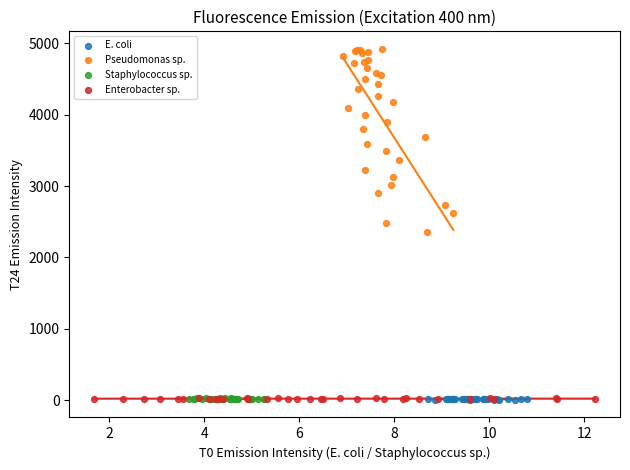

Which series has the widest spread of Y values?

Pseudomonas sp.